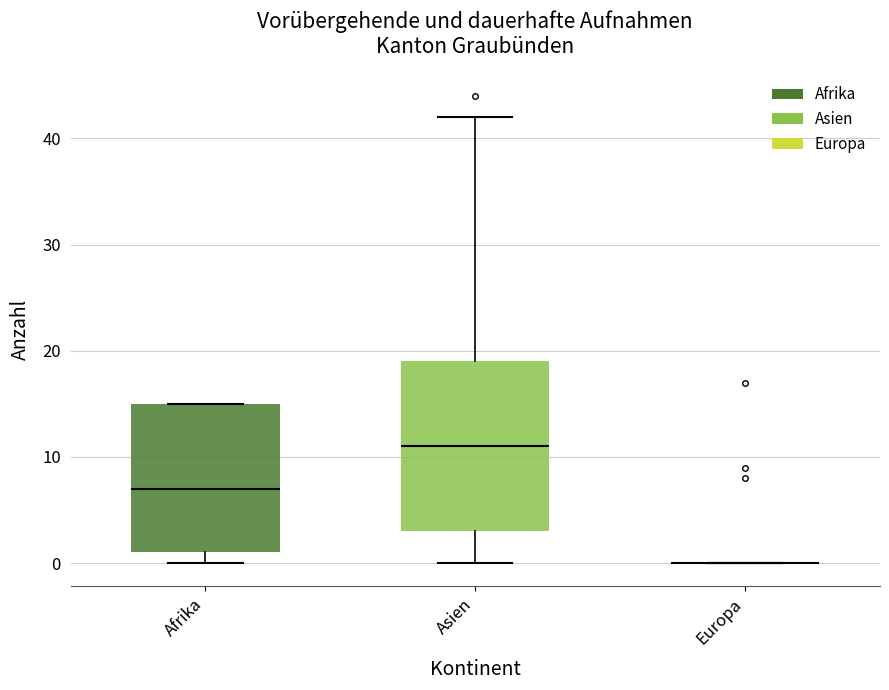

Comparing the boxes themselves (not the whiskers), which one is the tallest?

Asien